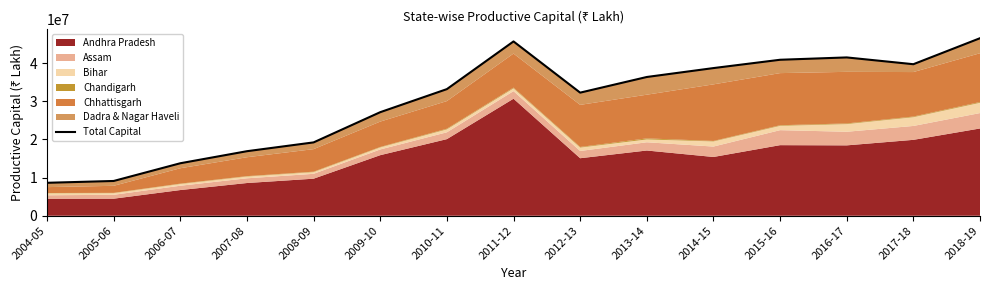

What is the smallest value displayed?

8629054